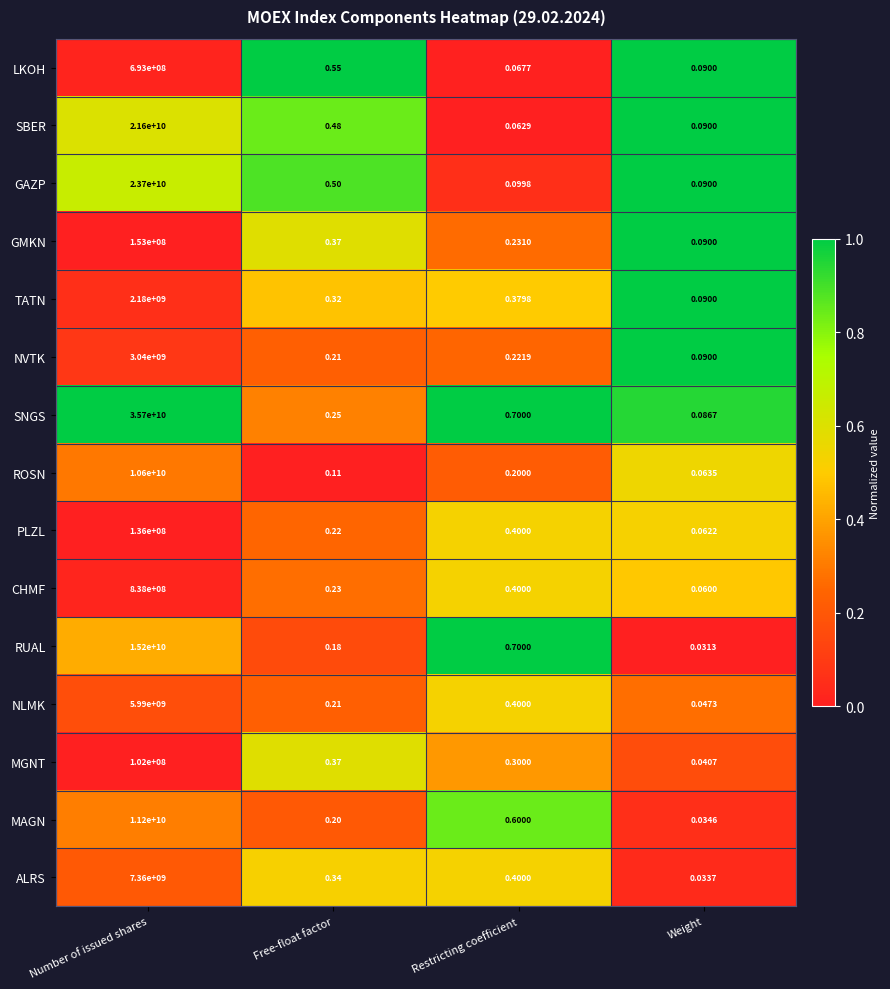

At how many categories does at least one series exceed 0?

4